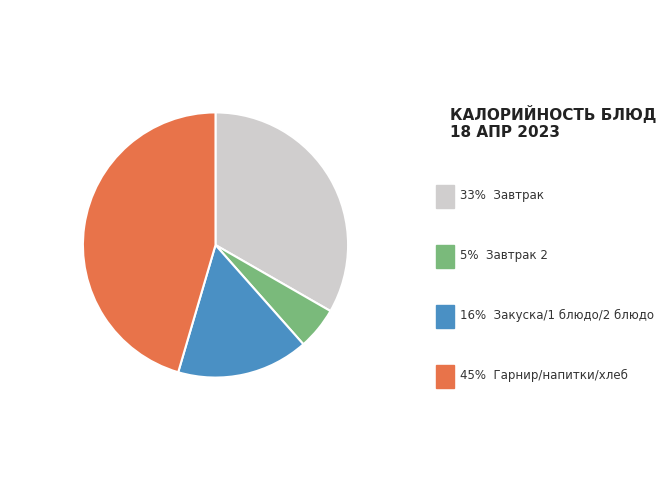

Is there a majority slice in this chart?

No